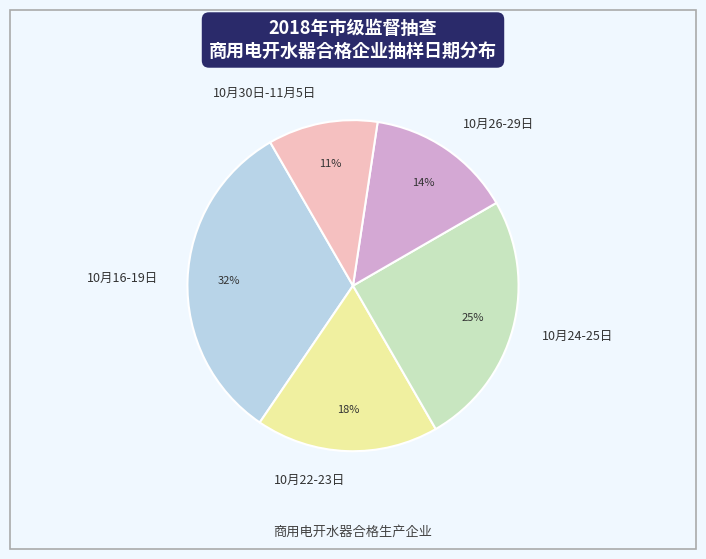

Rank the categories by value from highest to lowest.

10月16-19日, 10月24-25日, 10月22-23日, 10月26-29日, 10月30日-11月5日